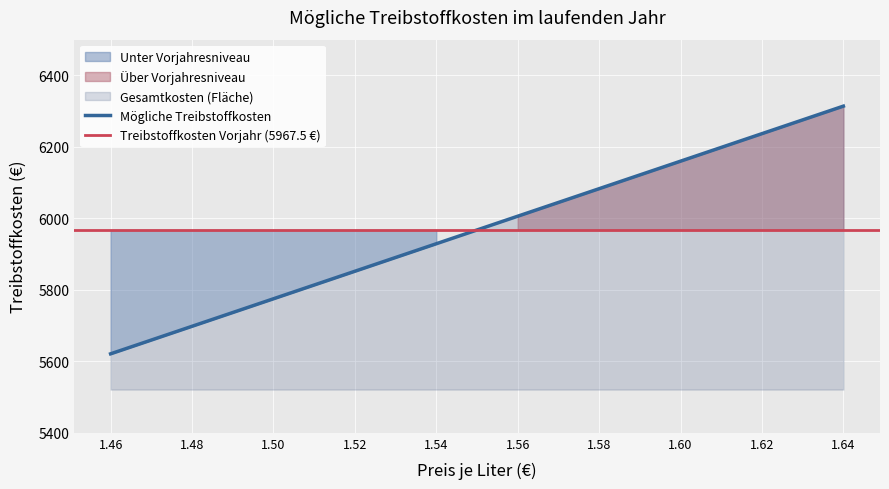

What is the value of the 1st point from the left?

5621